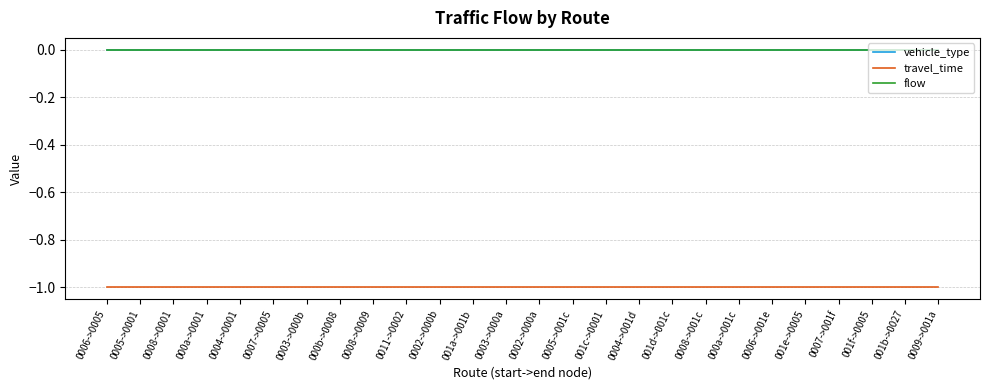

Does the chart display data point markers on the line(s)?

No